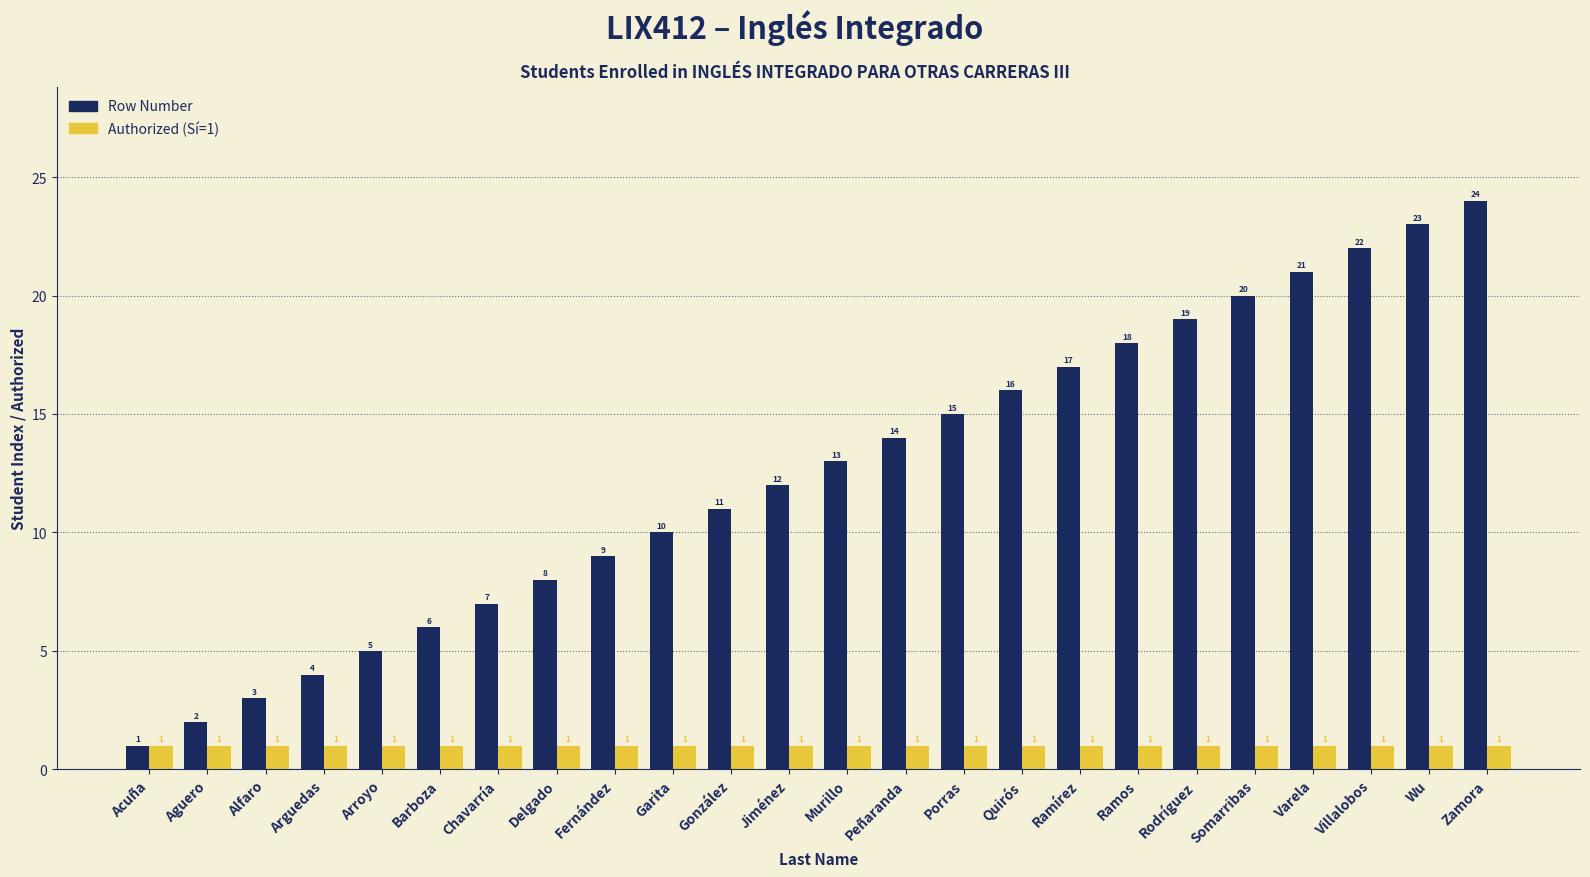

What is the difference between the highest and lowest values at Garita?

9